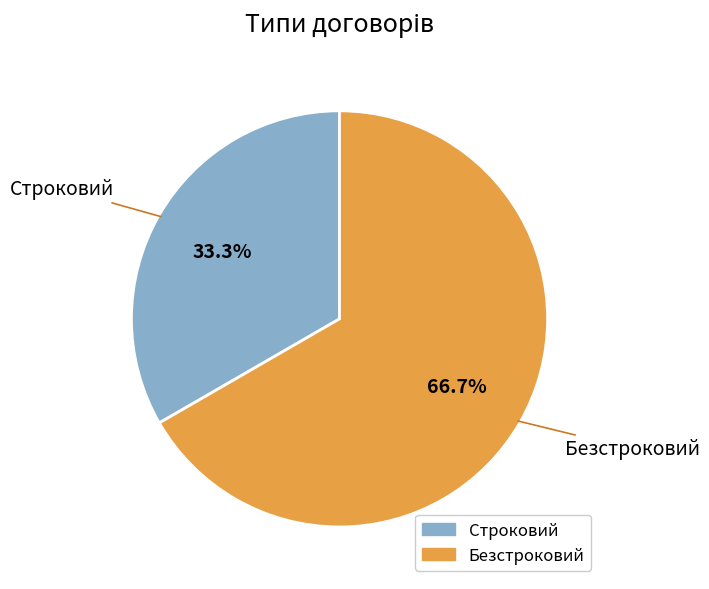

To the nearest percent, what portion does Безстроковий represent?

67%